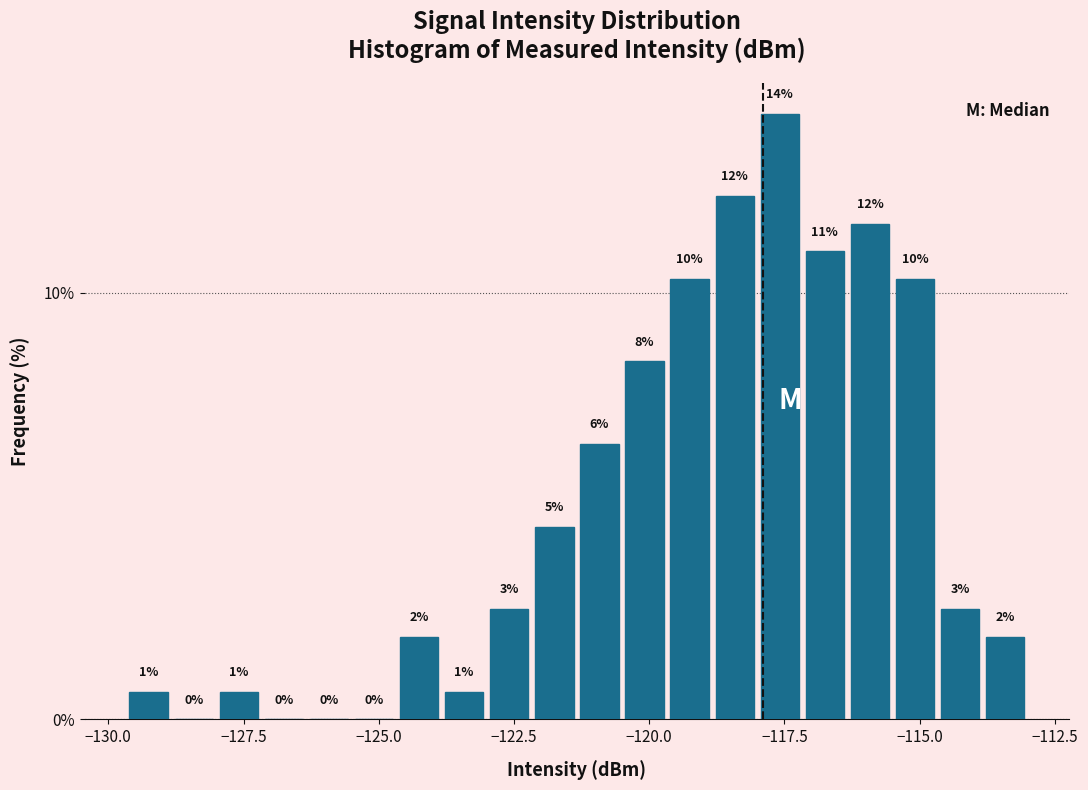

Read against the x-axis, roughly where is the centre of the tallest bar?

-117.5